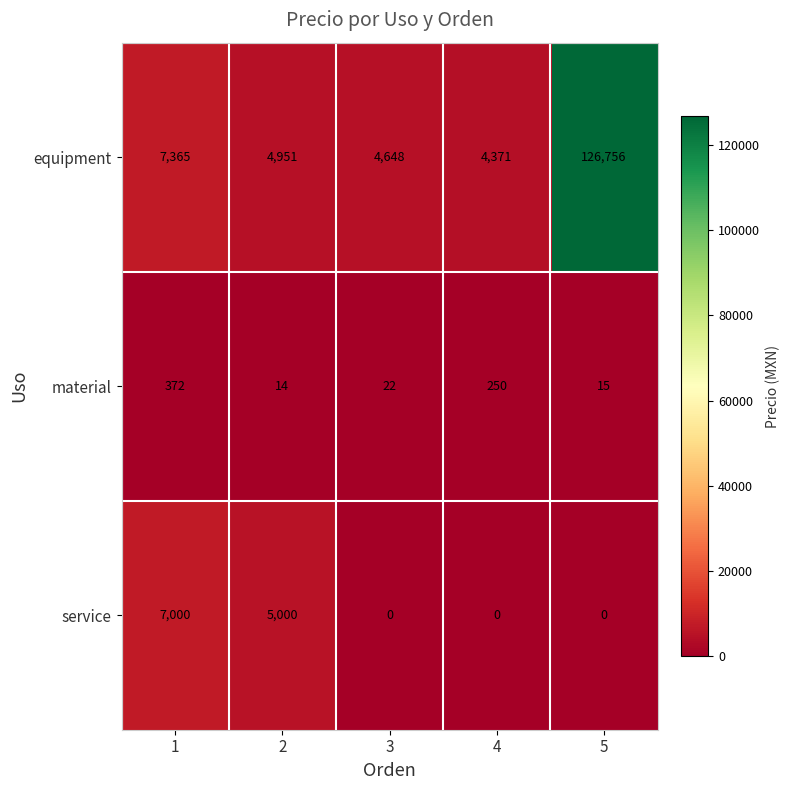

The value of service at 5 is 0. True or false?

True